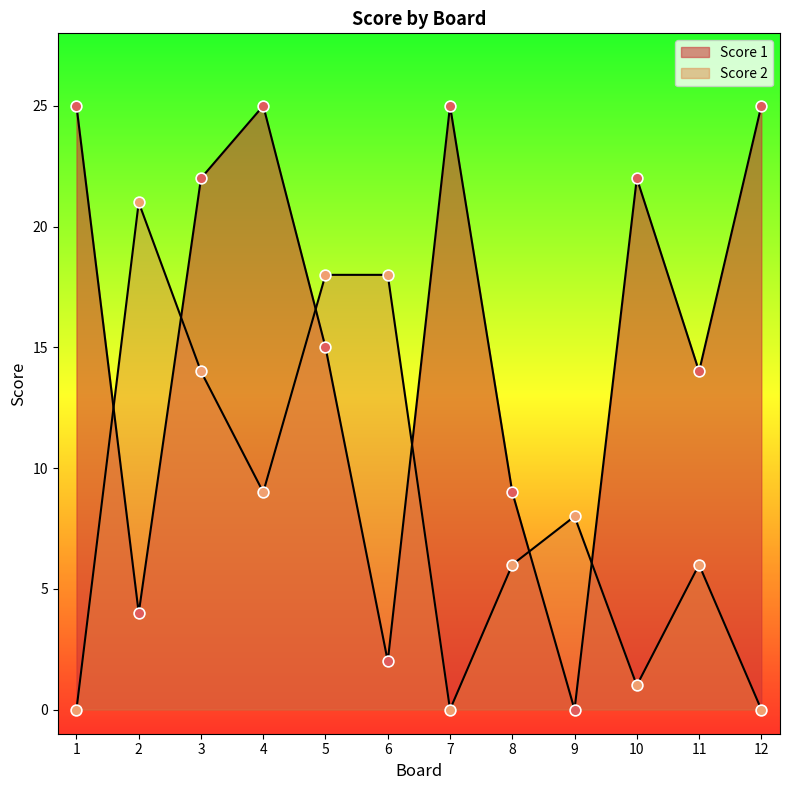

Which series has the largest total across all categories?

Score 1